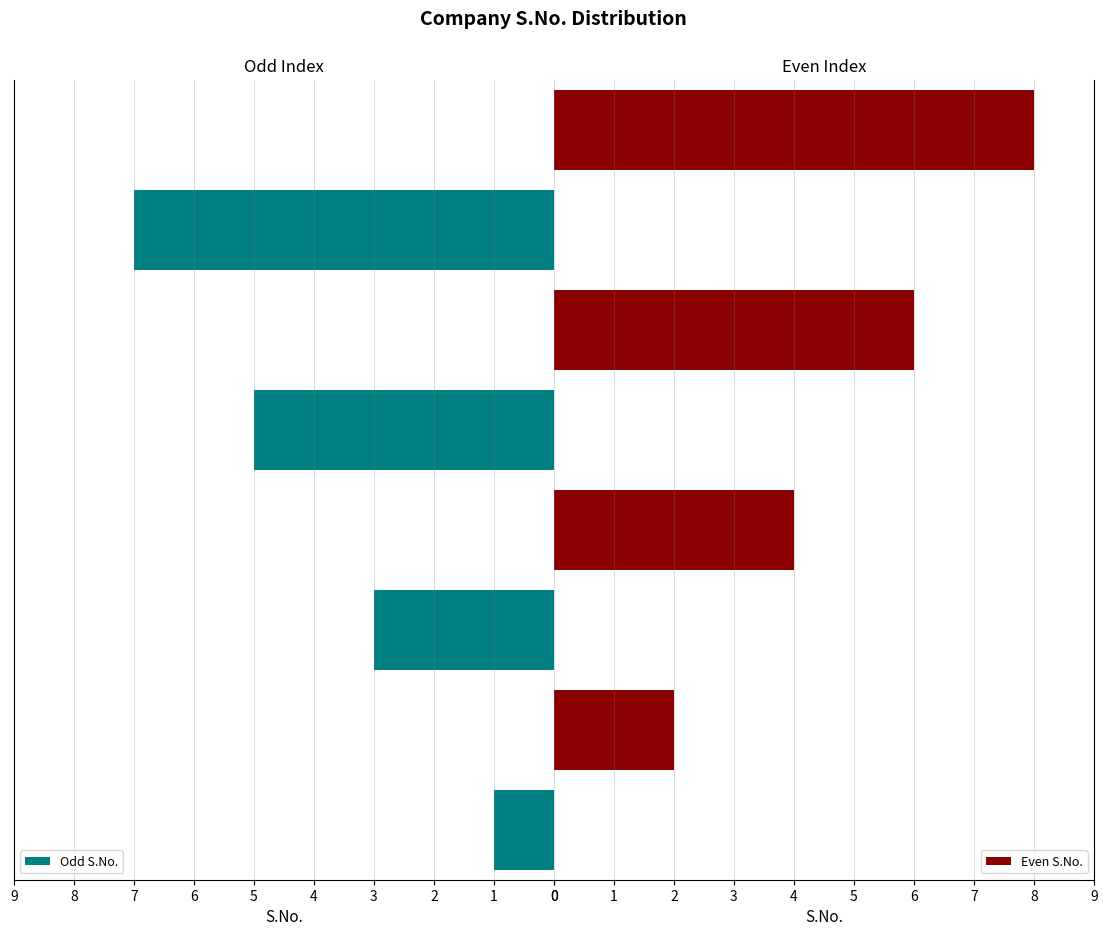

Is it true that Odd S.No. equals 2 at Rogers Communication, Inc.?

False